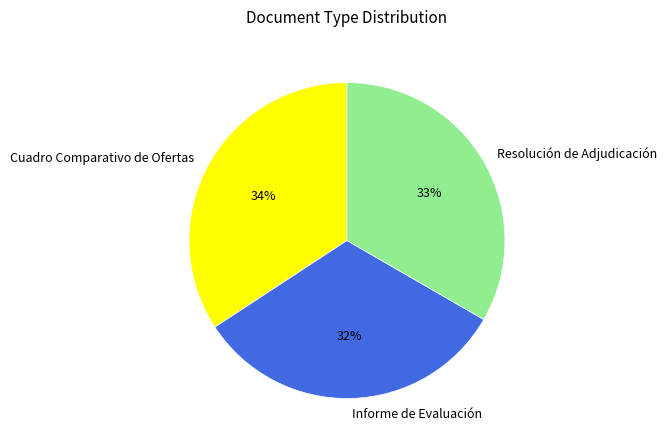

Does Cuadro Comparativo de Ofertas represent more than half of the total?

No